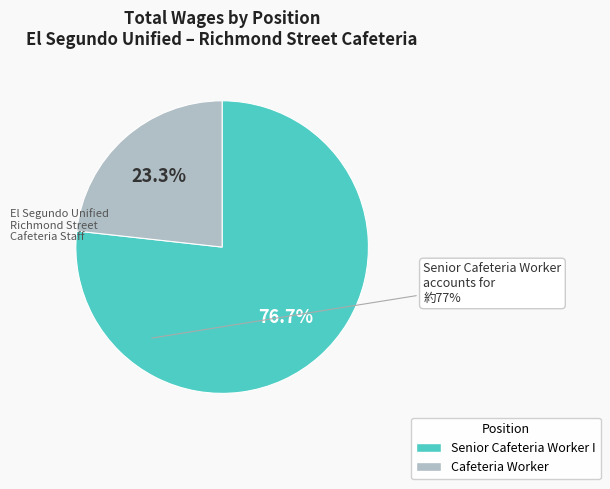

Which has a higher value, Cafeteria Worker or Senior Cafeteria Worker I?

Senior Cafeteria Worker I